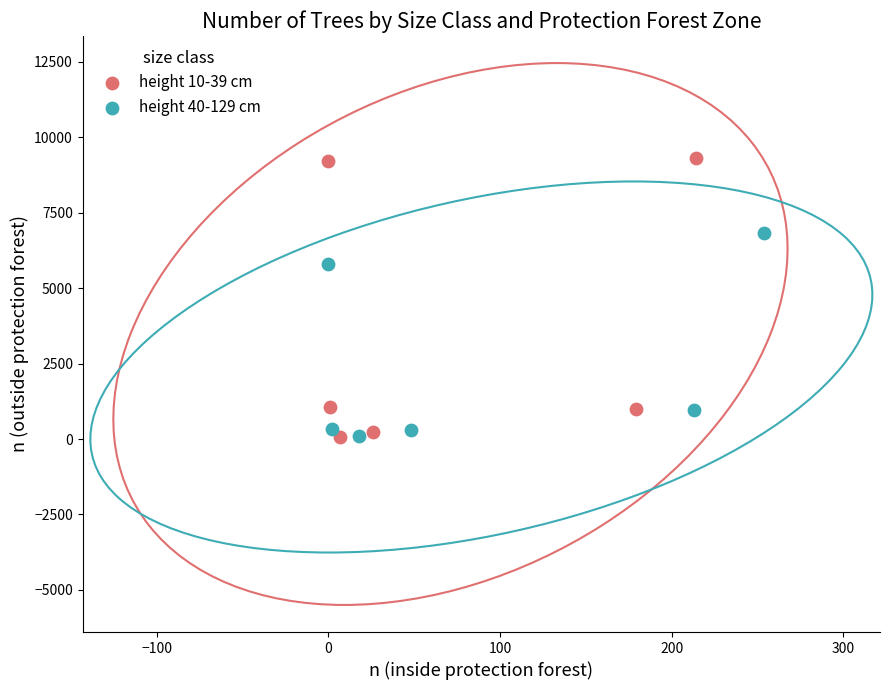

Which series reaches the maximum Y coordinate?

height 10-39 cm